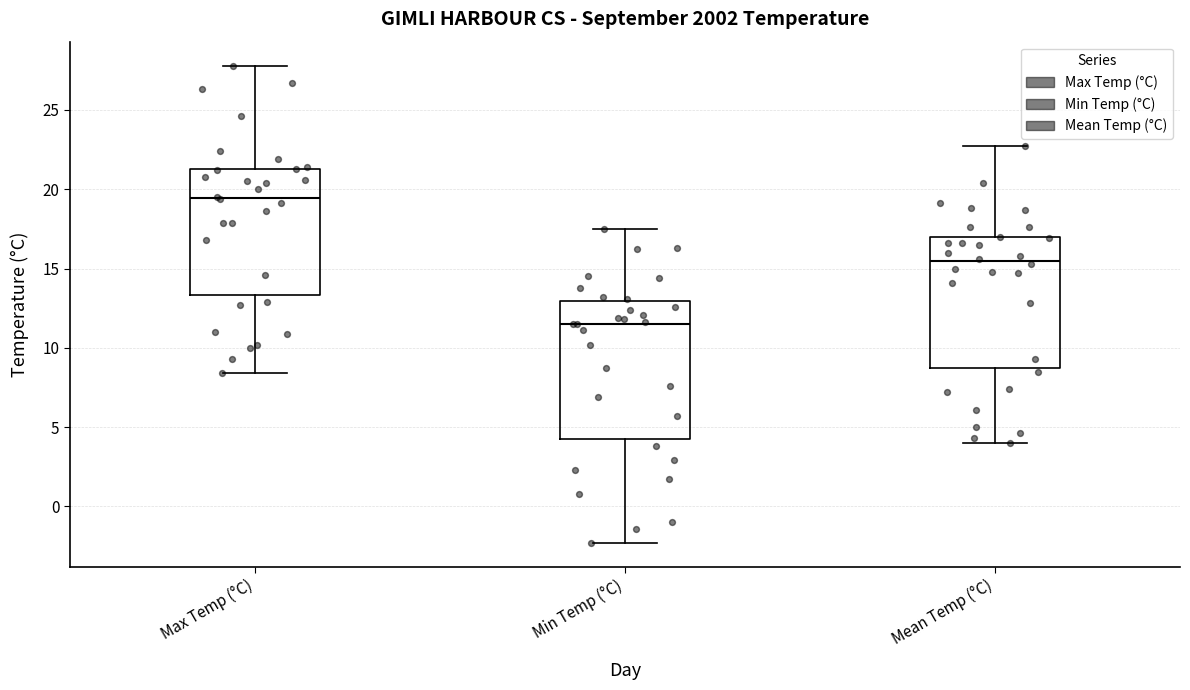

Reading left to right, read every box against the y-axis: the position of its median line, the range the box covers, and the ends of its whiskers. The values are not printed on the chart, so give them approximately, as read against the axis.

Max Temp (°C): median 19.5, box 13.5 to 21.5, whiskers 8.5 to 28.0
Min Temp (°C): median 11.5, box 4.5 to 13.0, whiskers -2.5 to 17.5
Mean Temp (°C): median 15.5, box 8.5 to 17.0, whiskers 4.0 to 22.5